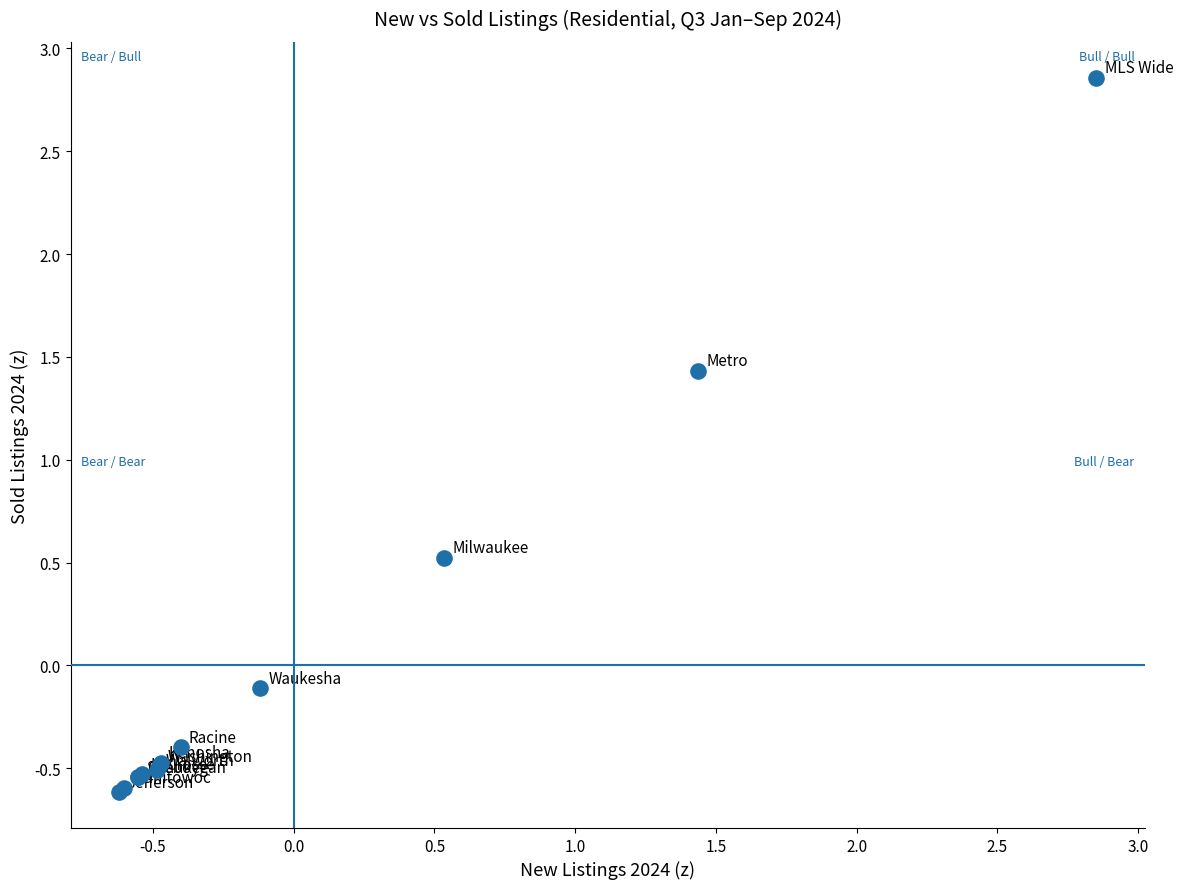

What Y value in the scatter plot is closest to 1?

1.4